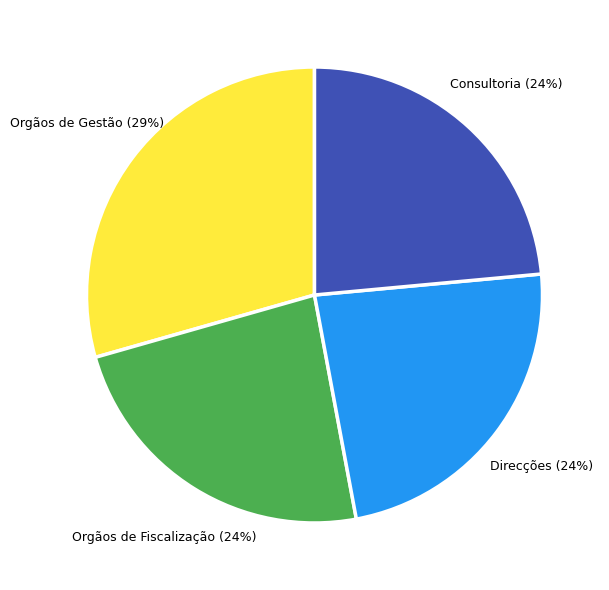

What percentage is the Orgãos de Gestão slice, to the nearest percent?

29%